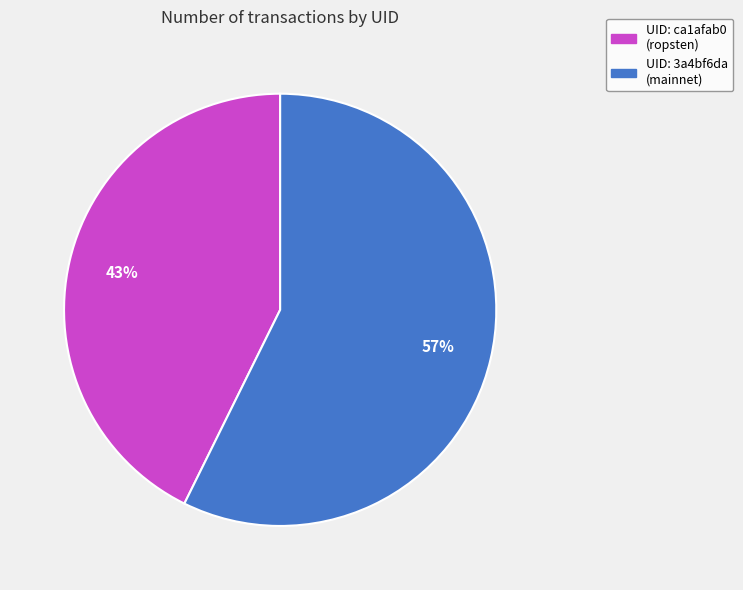

To the nearest percent, what is the average slice percentage?

50%